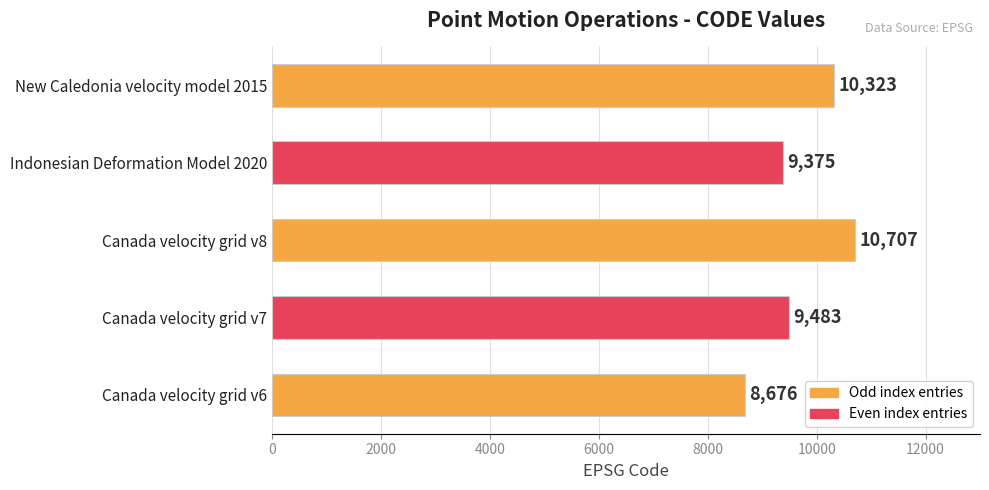

Where is the data nearest to the value 9691?

Canada velocity grid v7